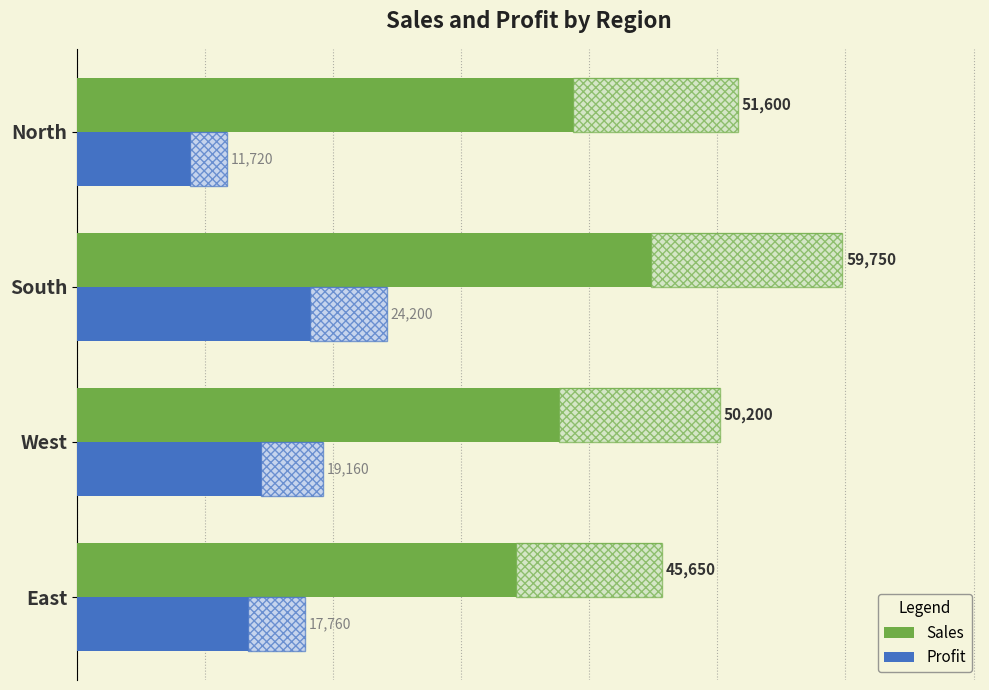

At which category is the sum across all series the highest?

South